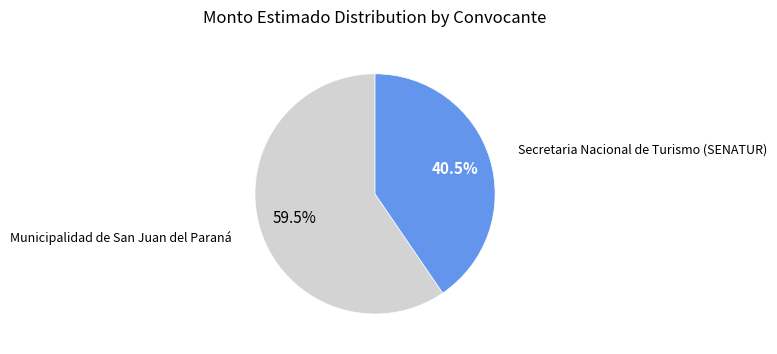

What is the majority slice?

Municipalidad de San Juan del Paraná